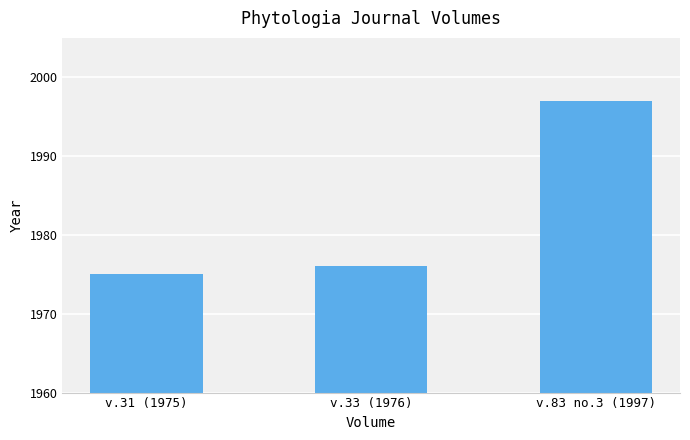

What is the greatest value displayed?

1997